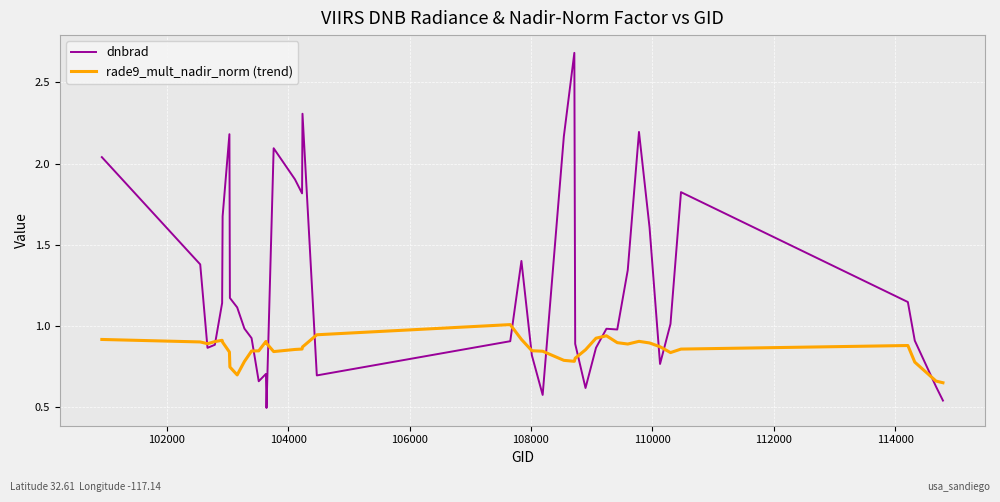

Which series has the largest total across all categories?

dnbrad